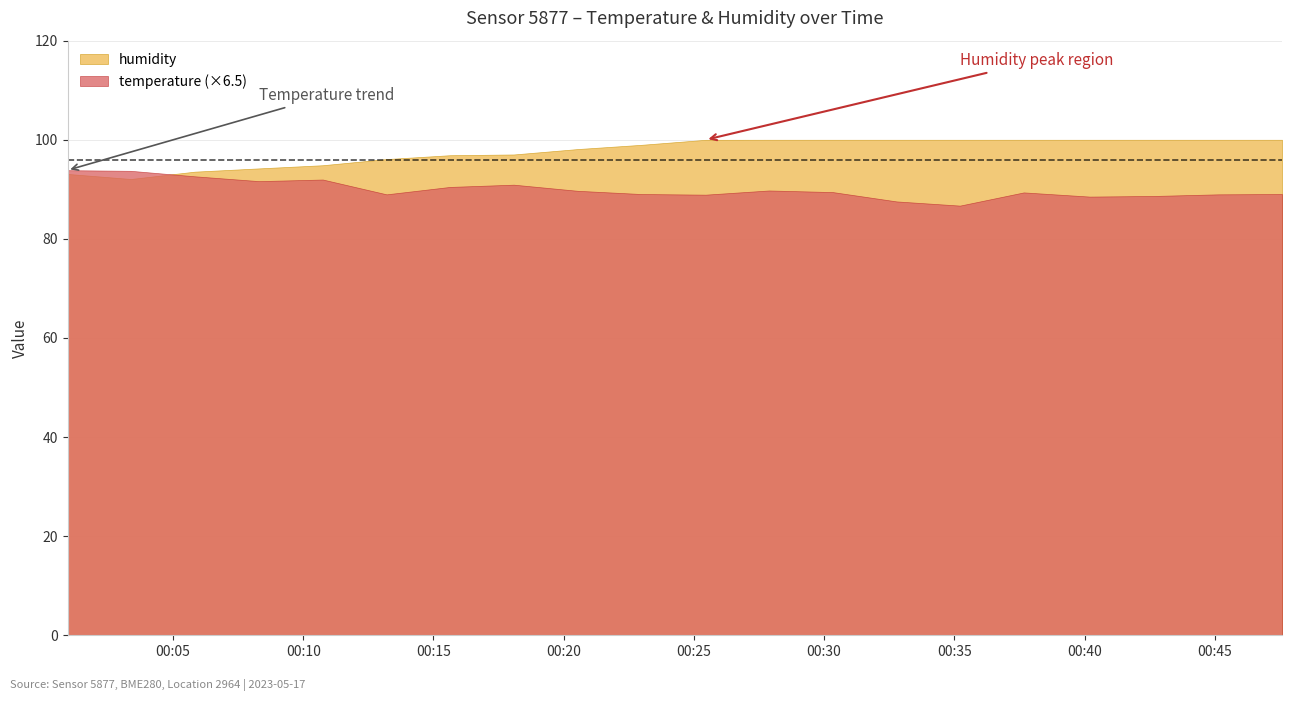

What is the value of the temperature point at the 1st from the left?

14.4